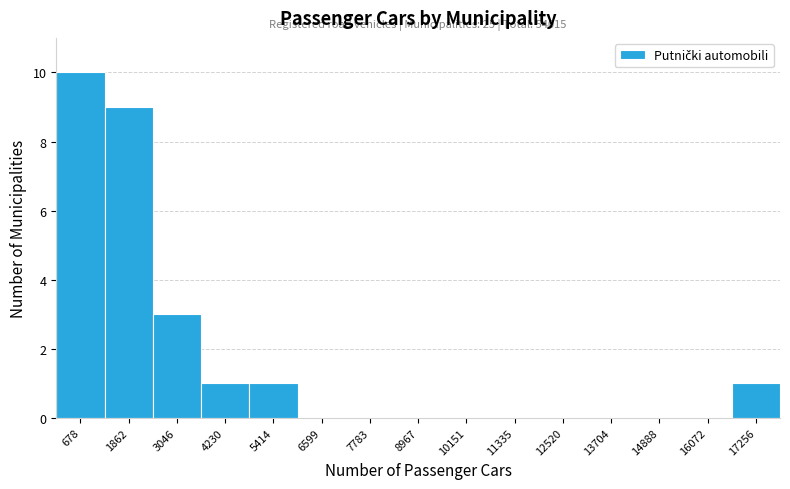

Over which range of the x-axis is the bar tallest?

0 to 1200